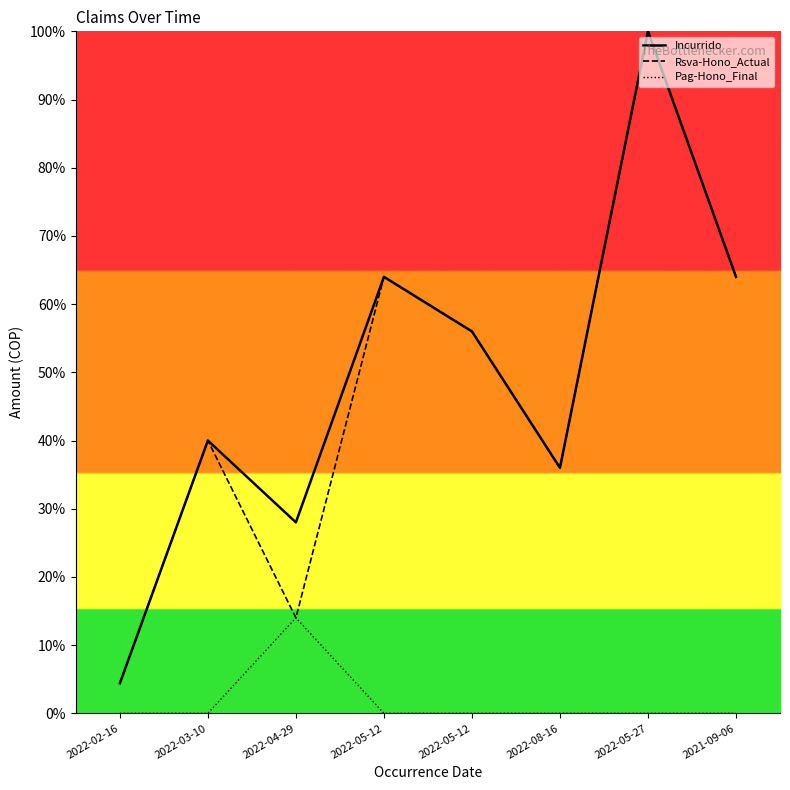

What are all the series names shown in the legend?

Incurrido, Rsva-Hono_Actual, Pag-Hono_Final